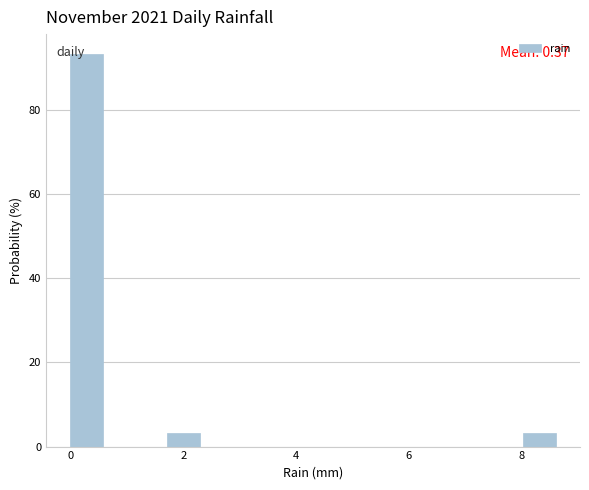

Around what value on the x-axis is the tallest bar? Give the approximate position of its centre, as read against the axis.

0.2